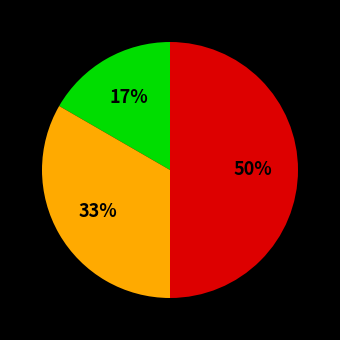

How many segments does this pie chart have?

3